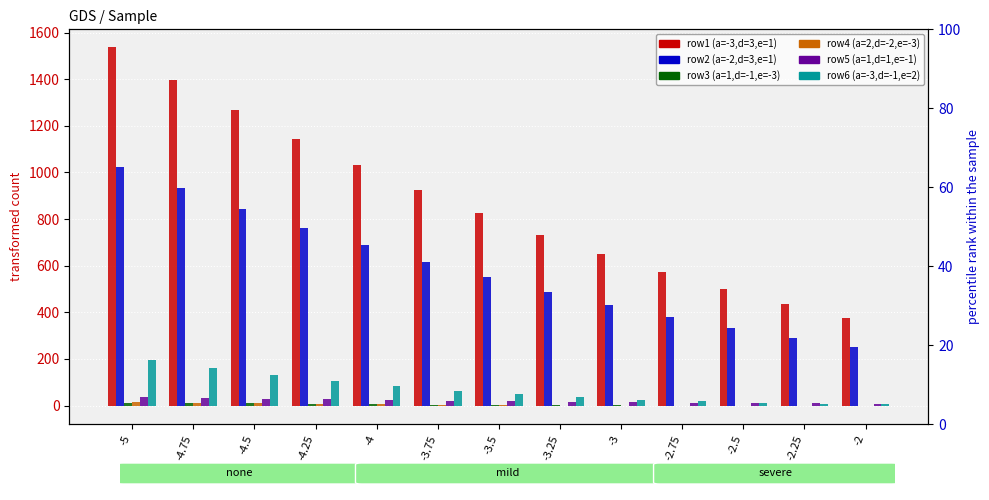

At how many categories does at least one series exceed 583?

9